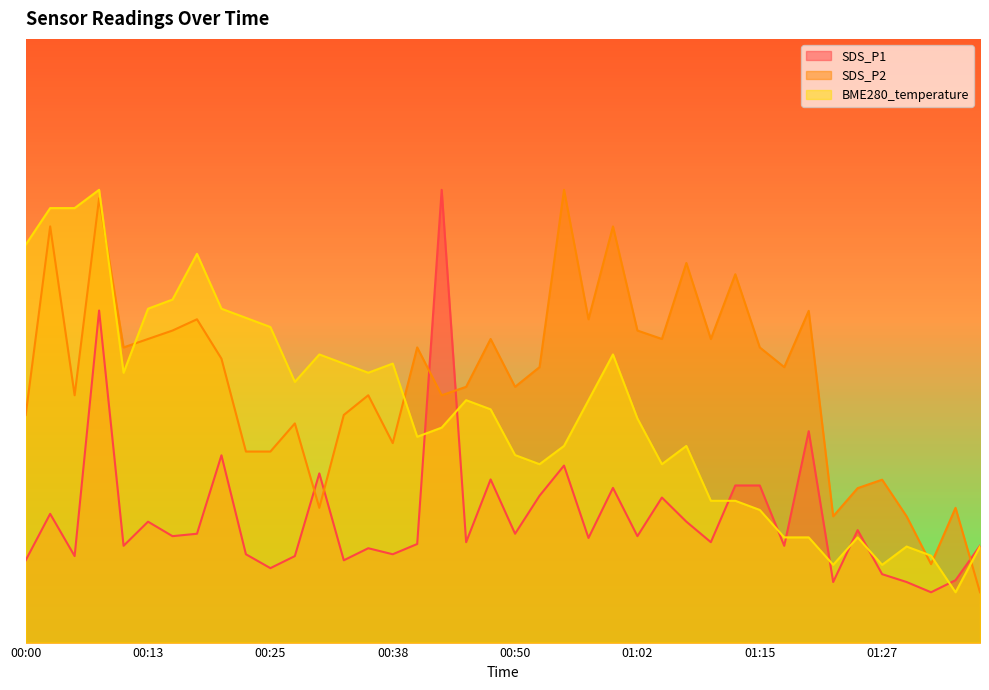

What is the total value across all series at 01:25?

7.4